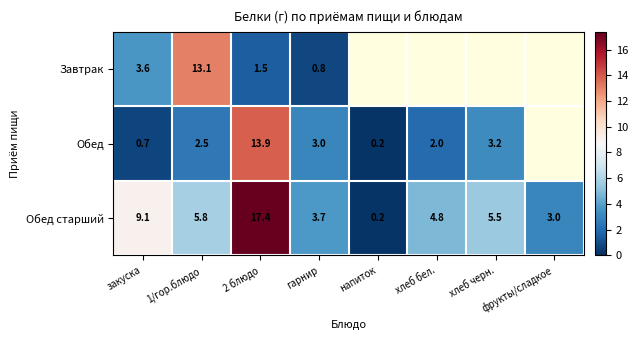

Which category has the highest value across all series?

2 блюдо